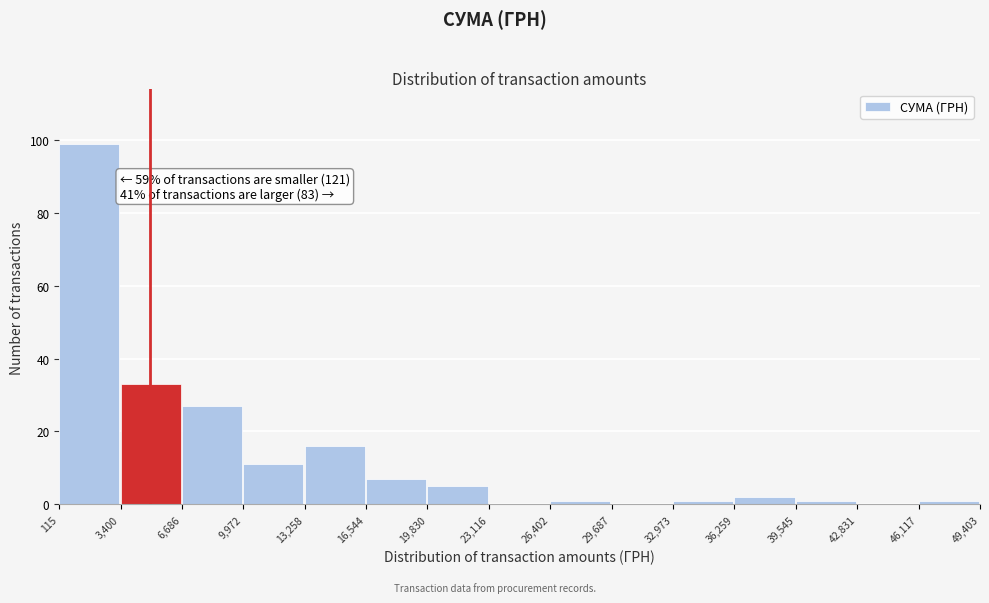

Which range on the x-axis has the tallest bar?

115 to 3,400